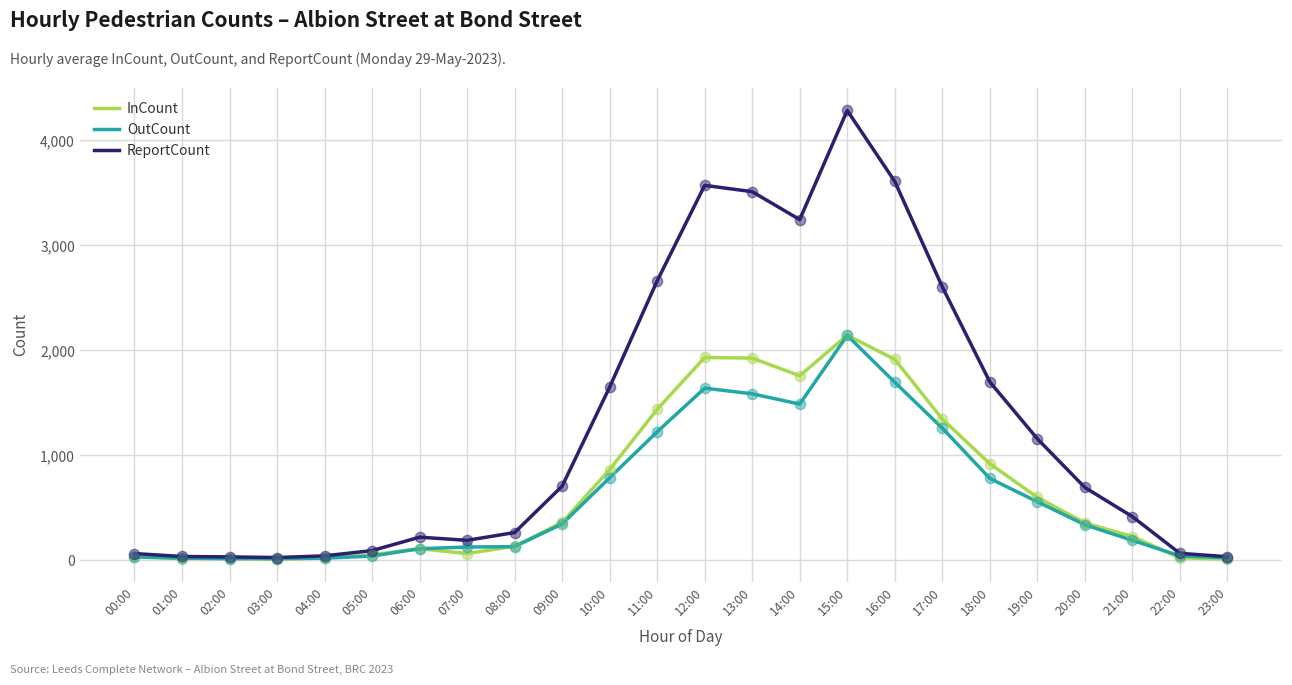

Which series changed the most between 17:00 and 22:00?

ReportCount